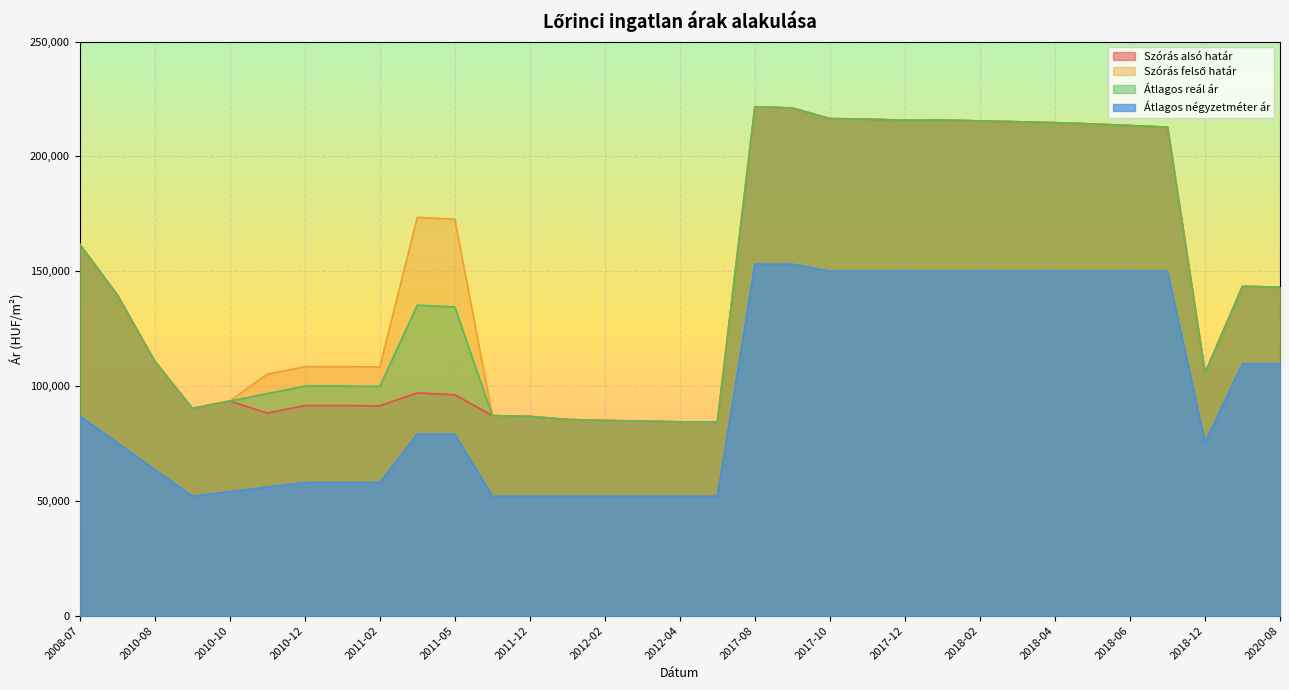

Is the value of Szórás alsó határ at 2012-01 greater than the value of Átlagos négyzetméter ár at 2008-07?

No